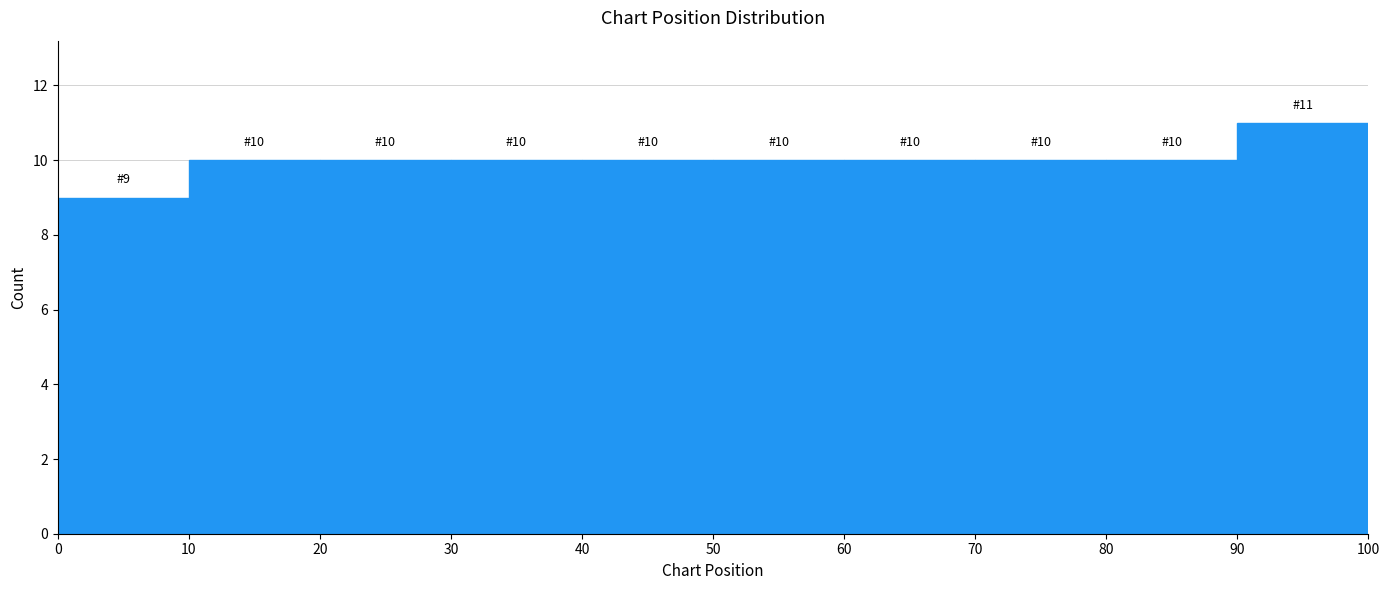

Which range on the x-axis has the tallest bar?

90 to 100